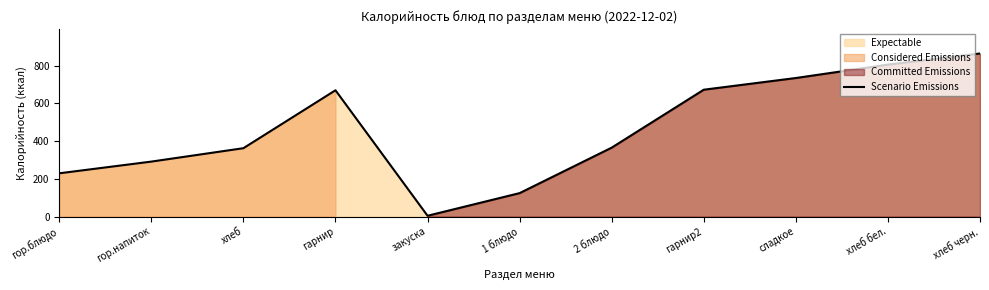

At which category does the data reach its first local valley?

закуска